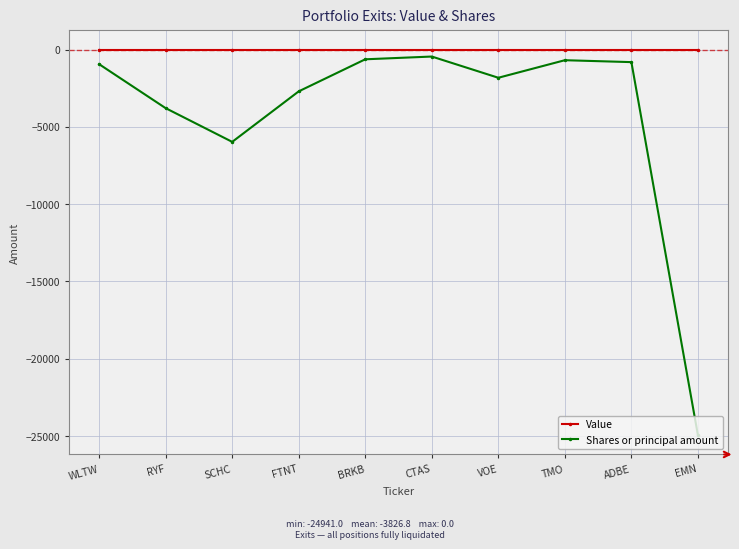

True or false: Shares or principal amount and Value cross at least once.

False